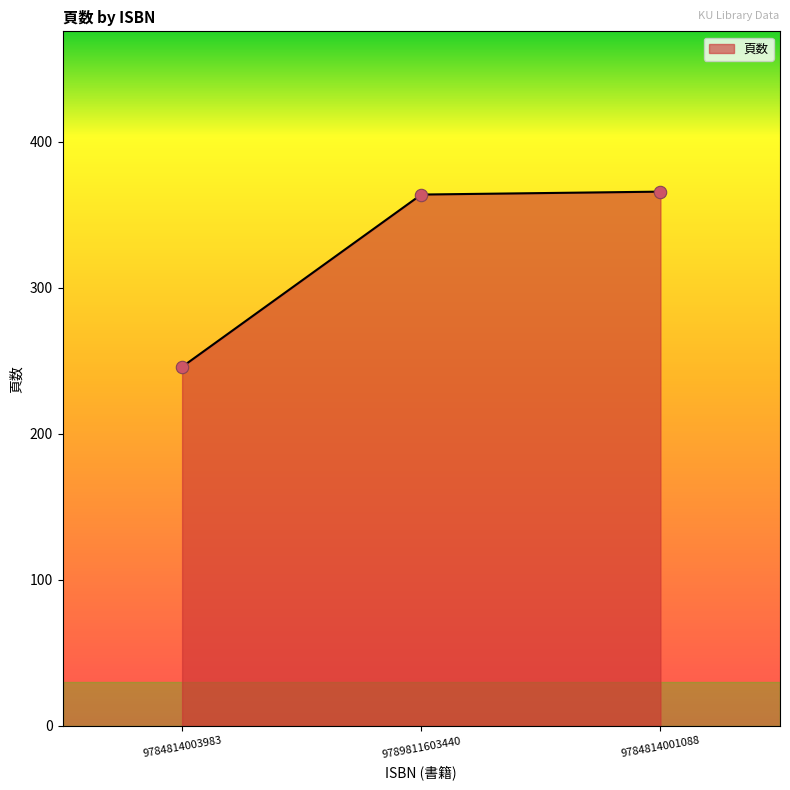

Approximately how many times larger is the value at 9784814003983 compared to 9784814001088?

0.7